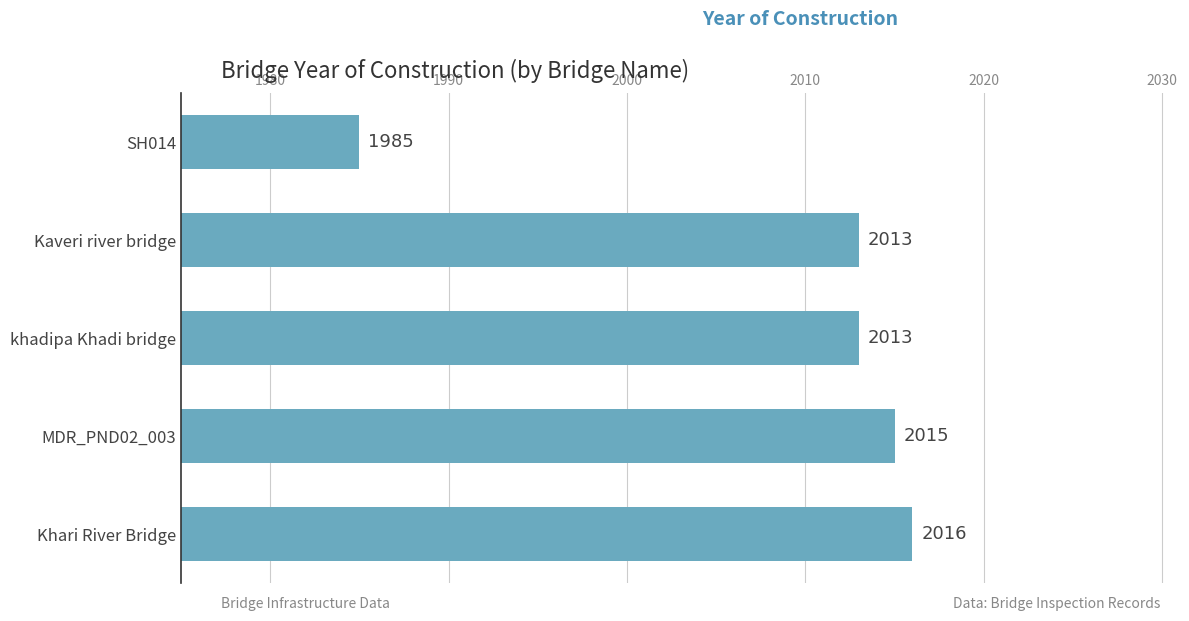

True or false: the data shows 2013 at khadipa Khadi bridge.

True